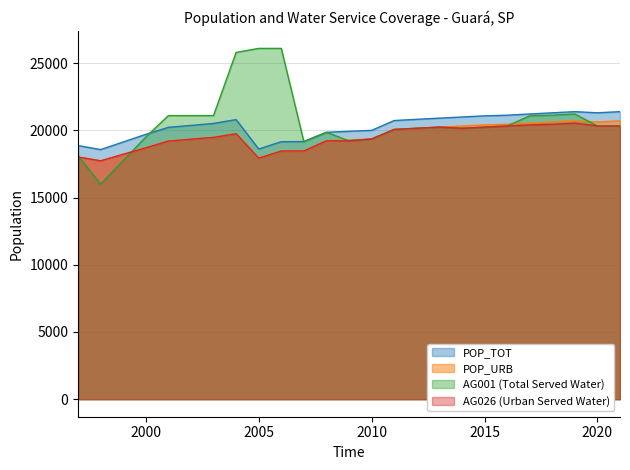

Between 2016 and 2013, which is larger?

2016